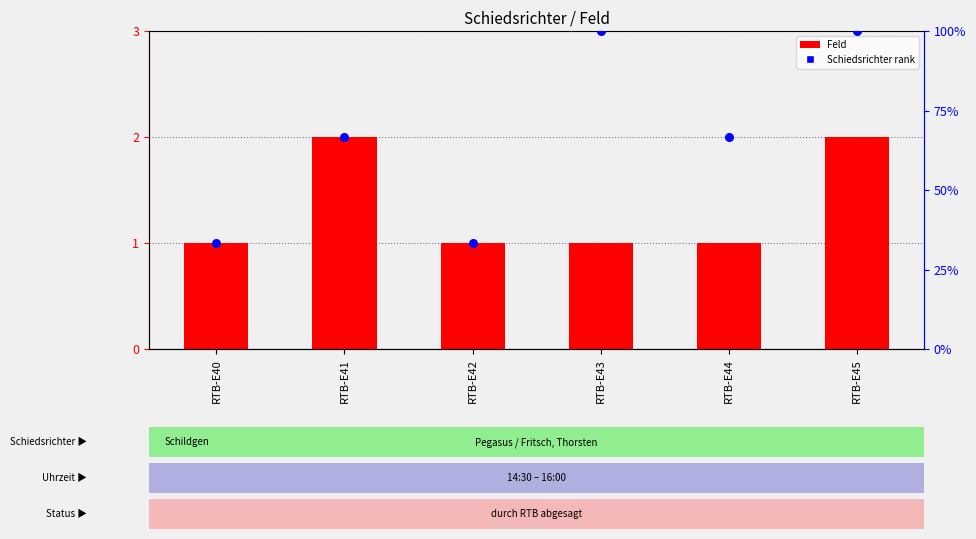

Which series has the largest total across all categories?

Schiedsrichter rank